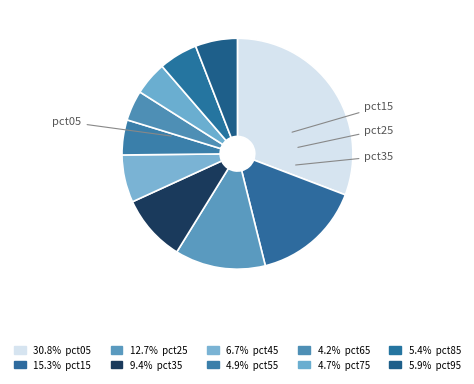

Count the number of slices in the pie.

10